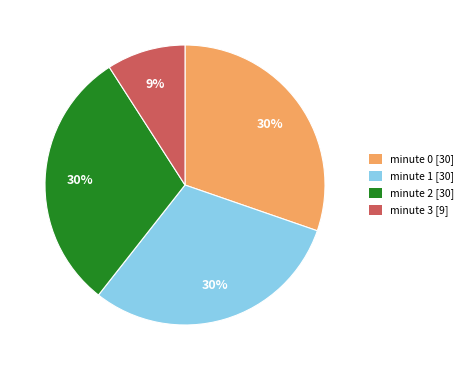

Count the number of slices in the pie.

4